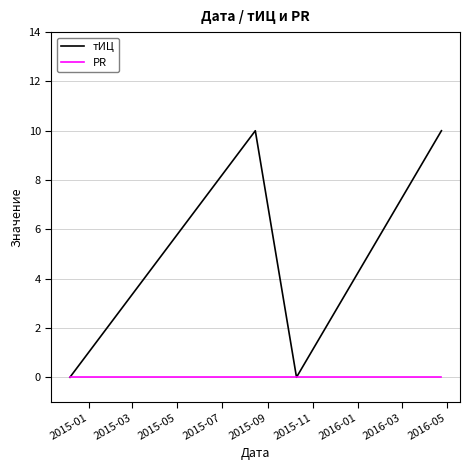

In тИЦ, how many points are higher than both neighbors (excluding endpoints)?

1